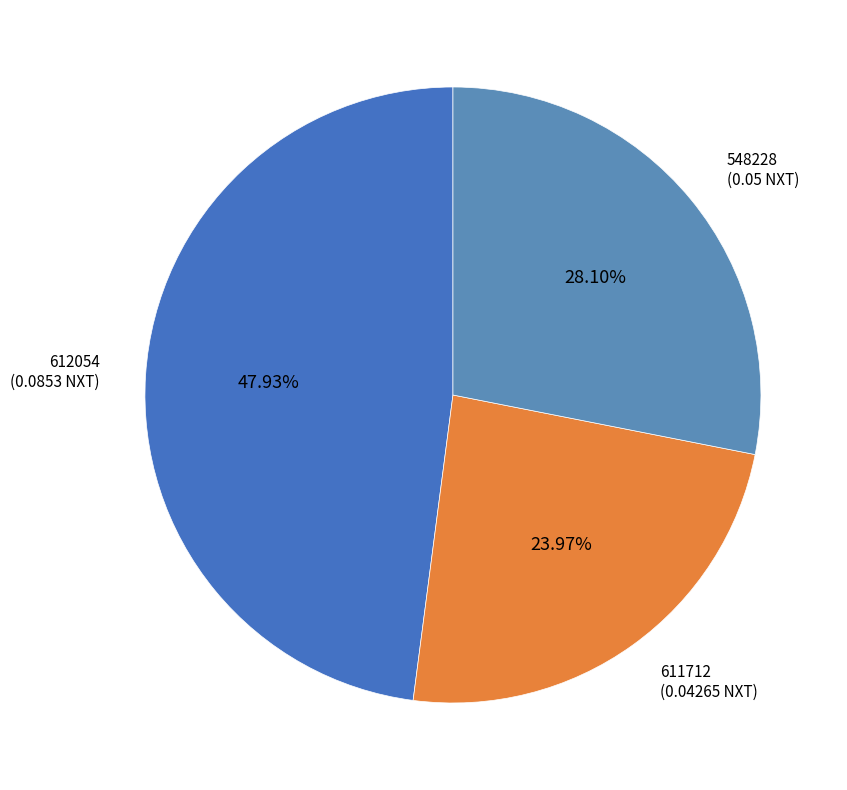

True or false: 612054 accounts for 58% of the total.

False